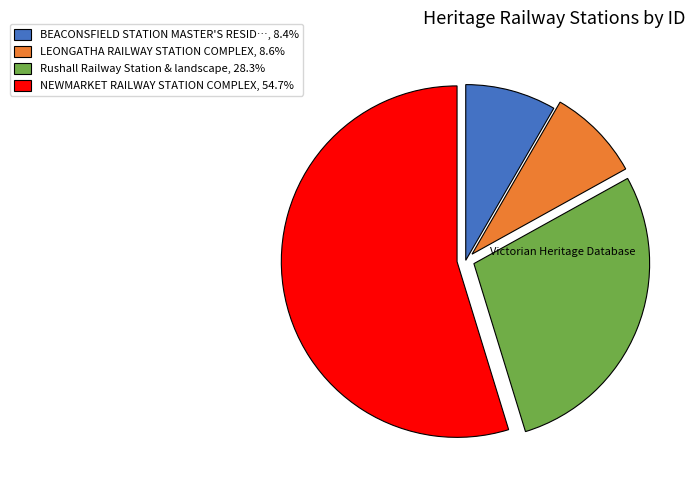

Does any single category account for the majority?

Yes